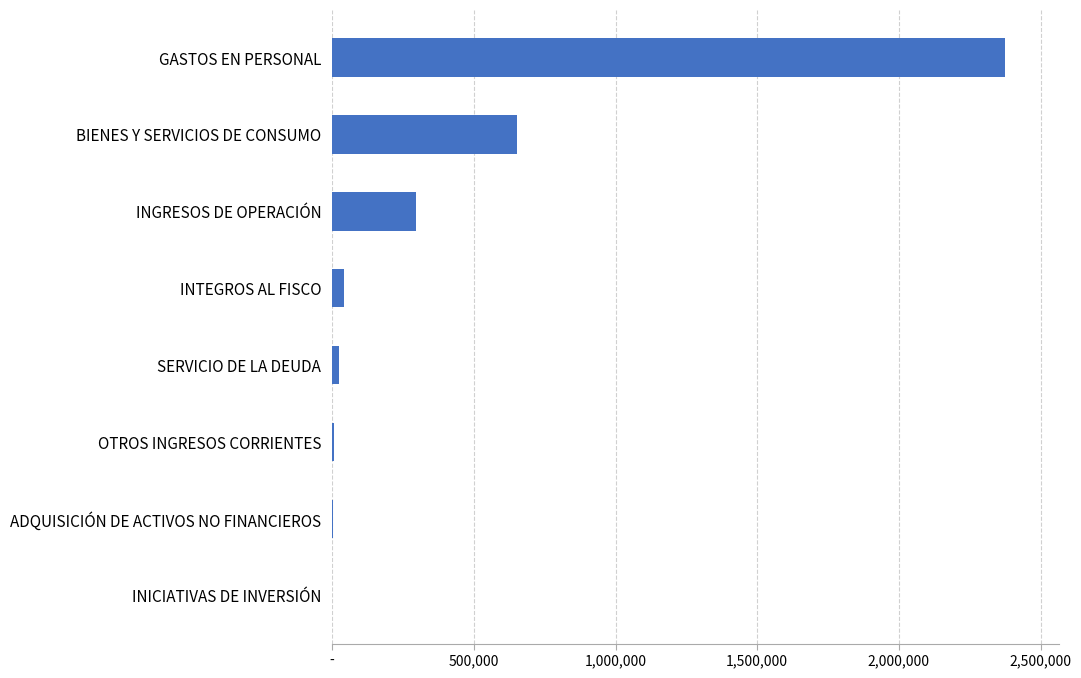

Are the bars horizontal?

Yes